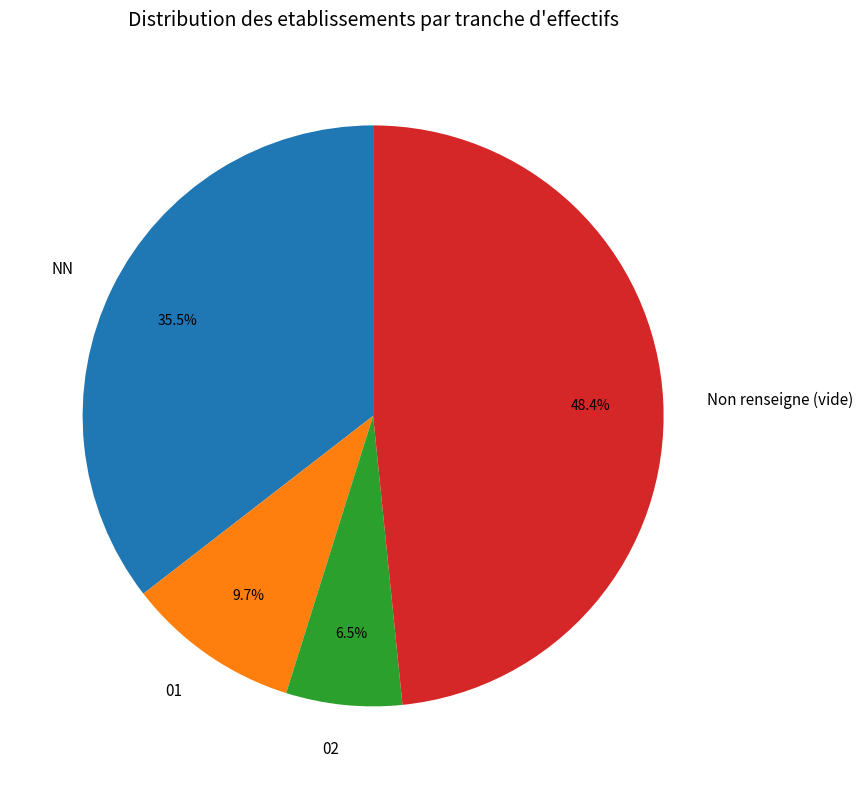

Between 01 and 02, which is larger?

01